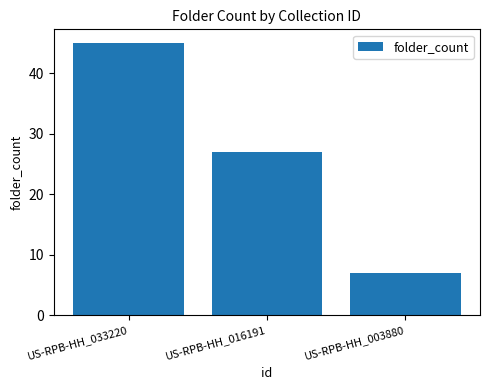

Reading right to left, transcribe all the data shown in this chart.

7	27	45